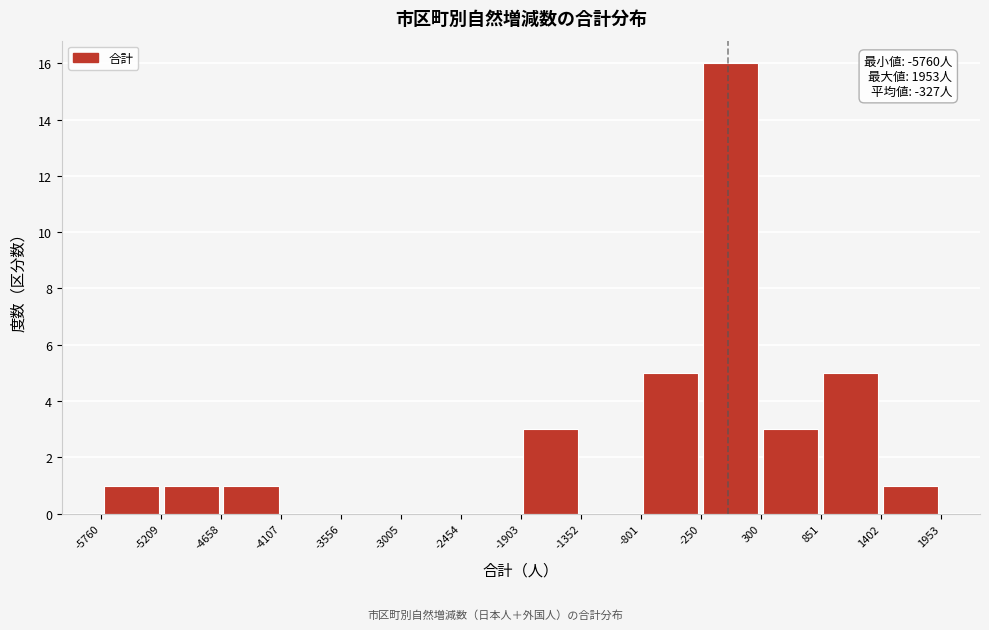

Over which range of the x-axis is the bar tallest?

-250 to 300